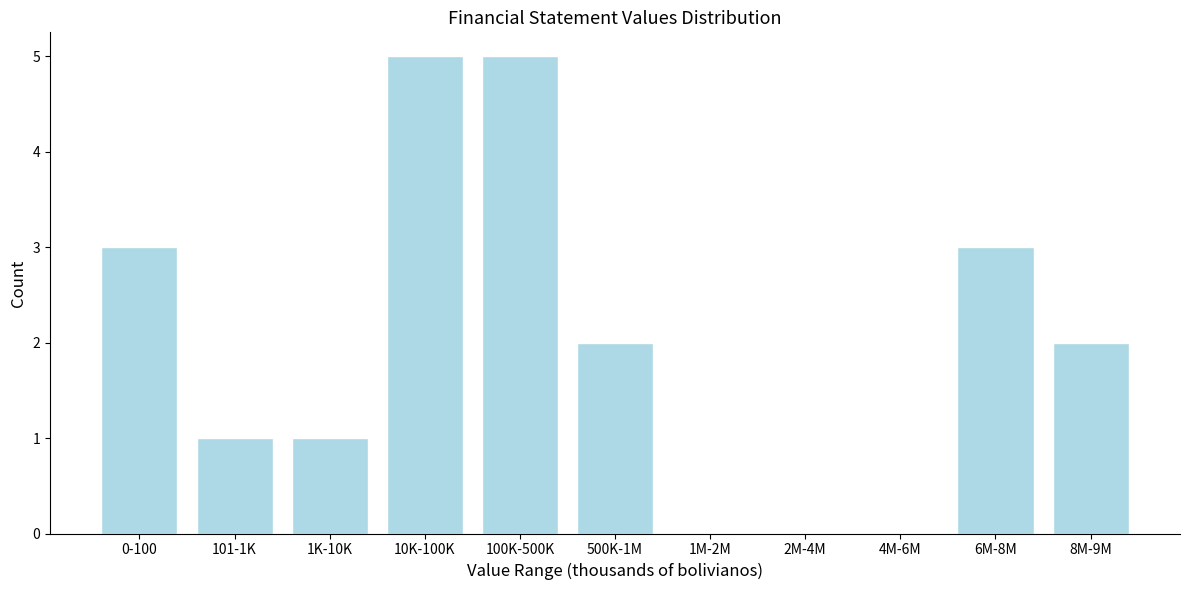

Reading right to left, what are all the values shown in this chart?

8M-9M=2	6M-8M=3	4M-6M=0	2M-4M=0	1M-2M=0	500K-1M=2	100K-500K=5	10K-100K=5	1K-10K=1	101-1K=1	0-100=3